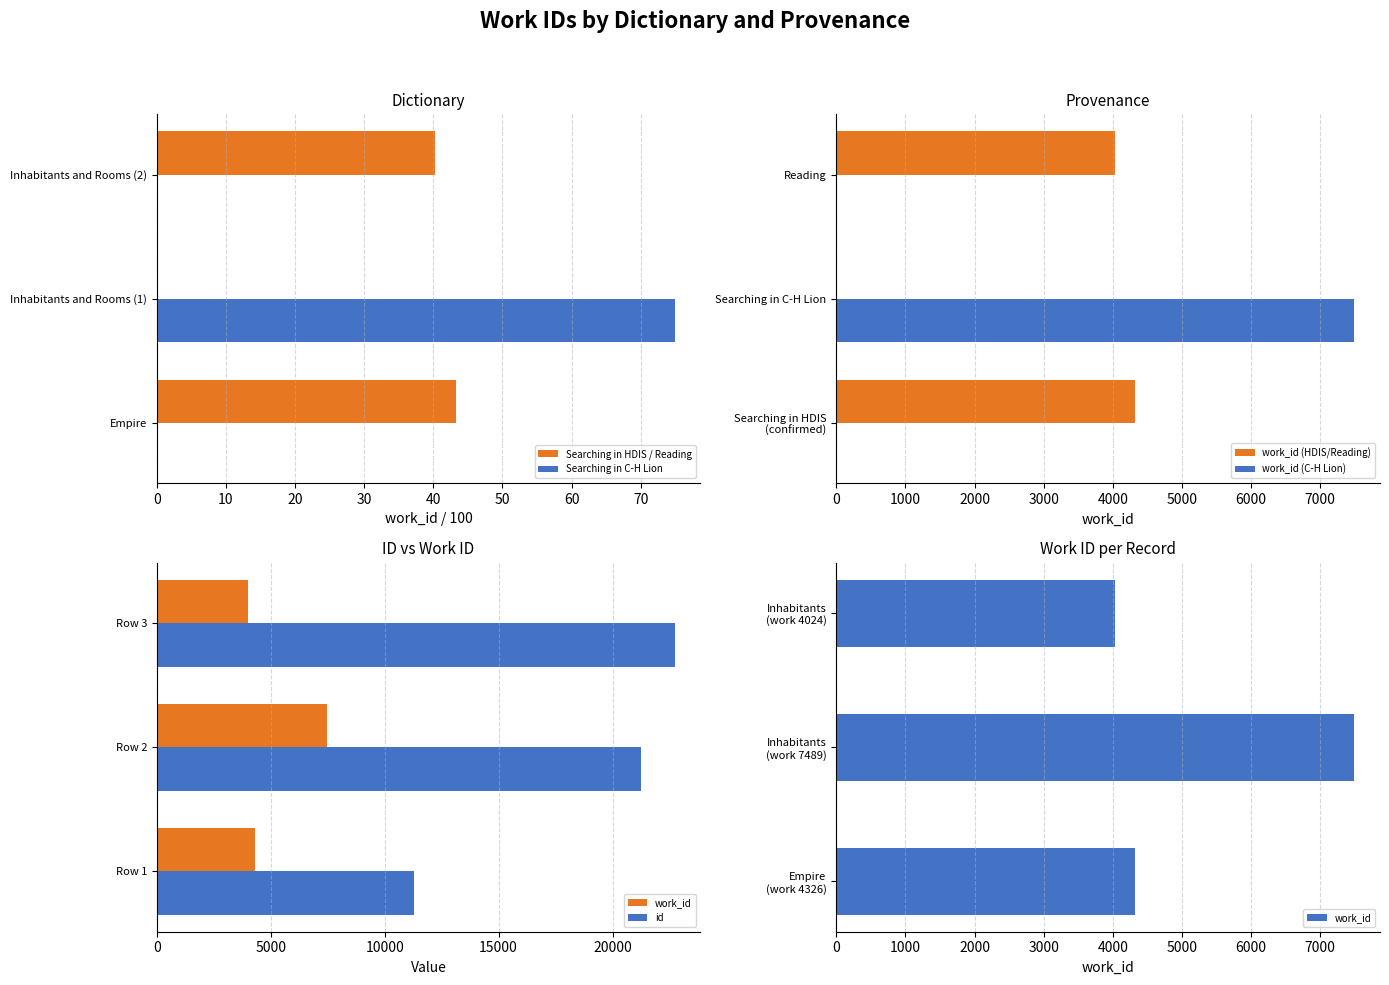

At how many categories does at least one series exceed 6612?

3